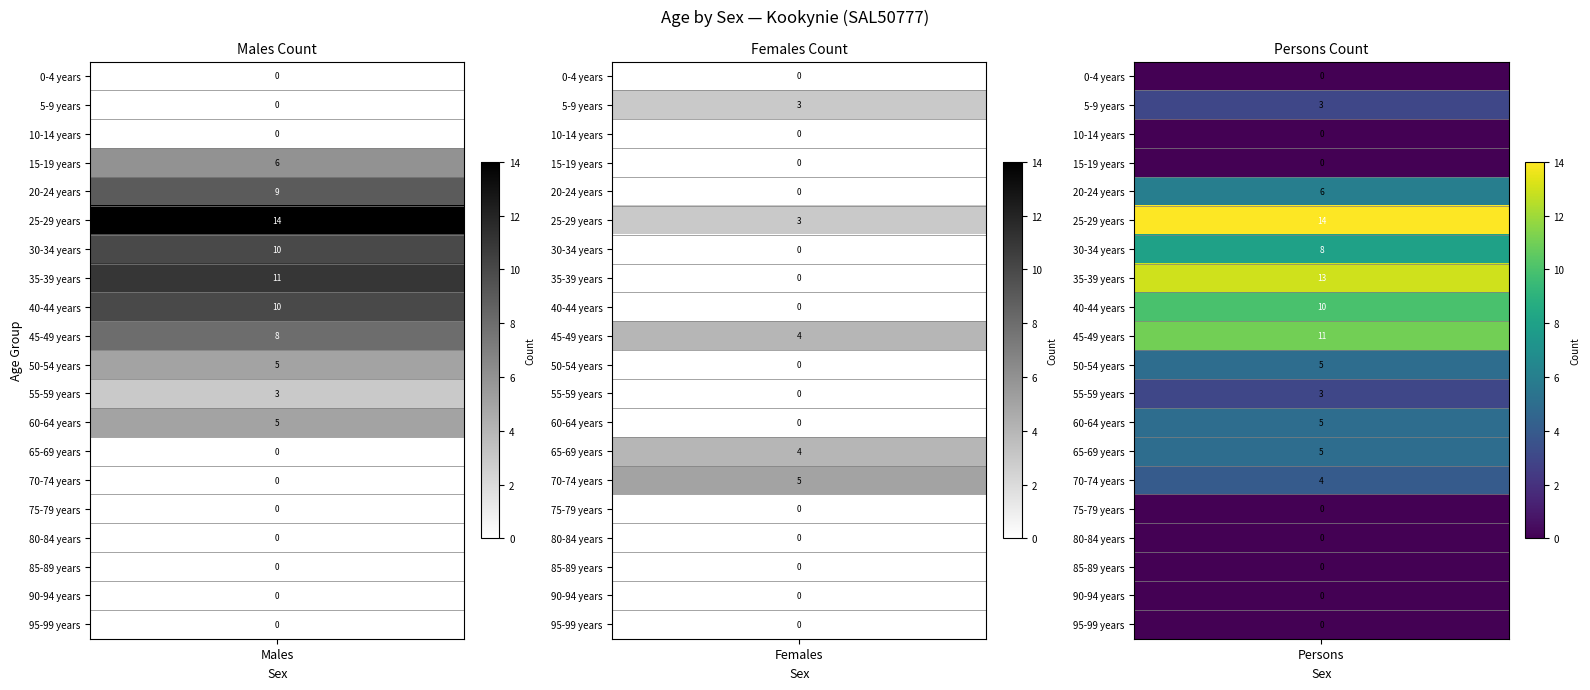

What is the highest value of the Persons series?

14